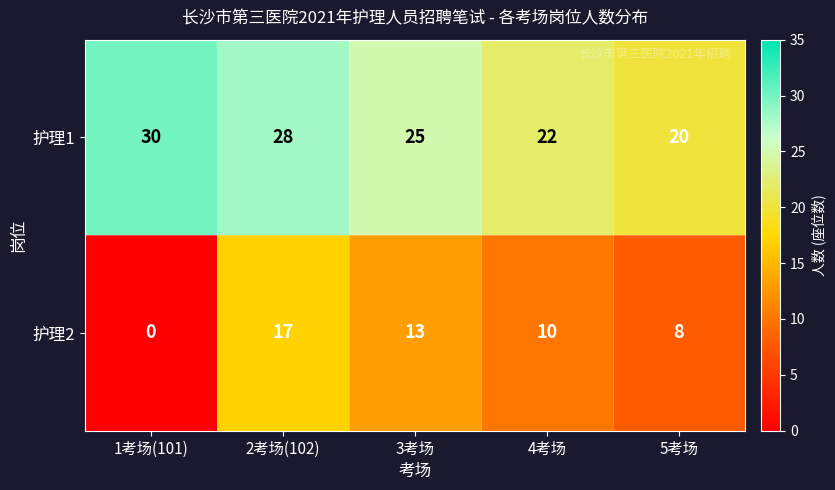

Which series changed the most between 2考场(102) and 4考场?

护理2